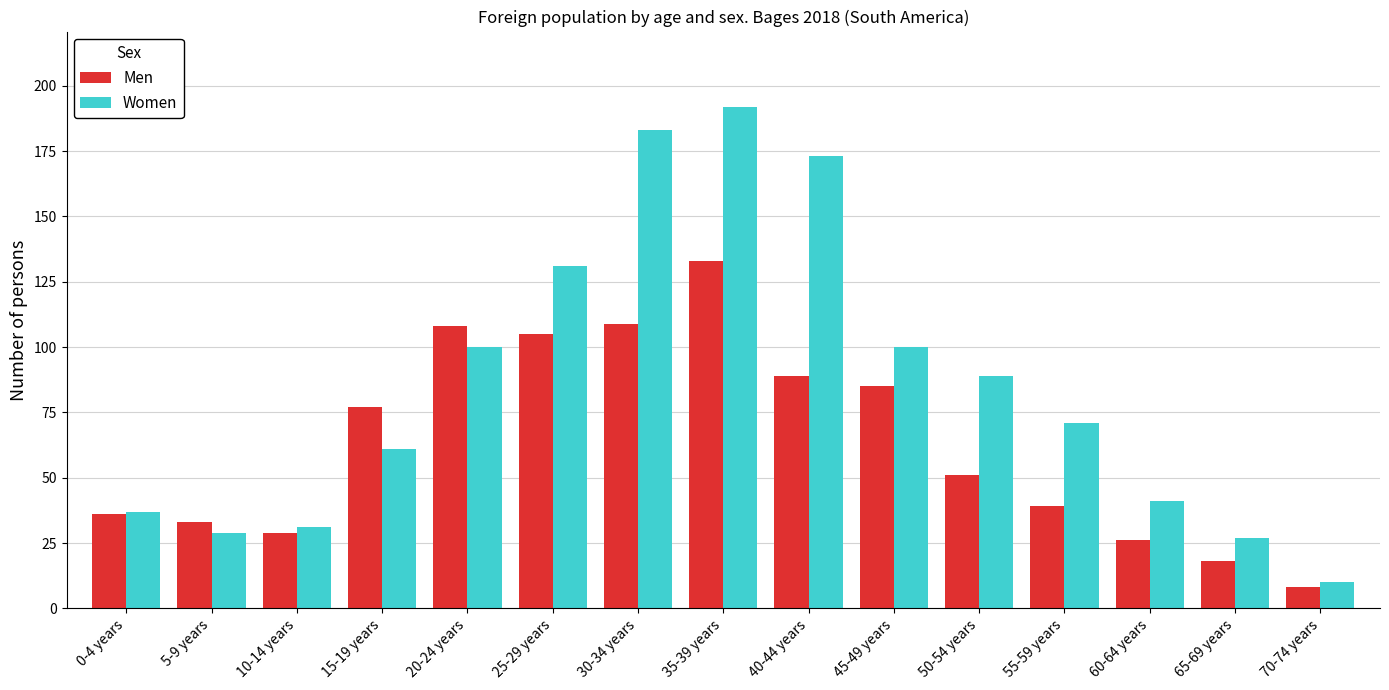

Which category has the highest value across all series?

35-39 years